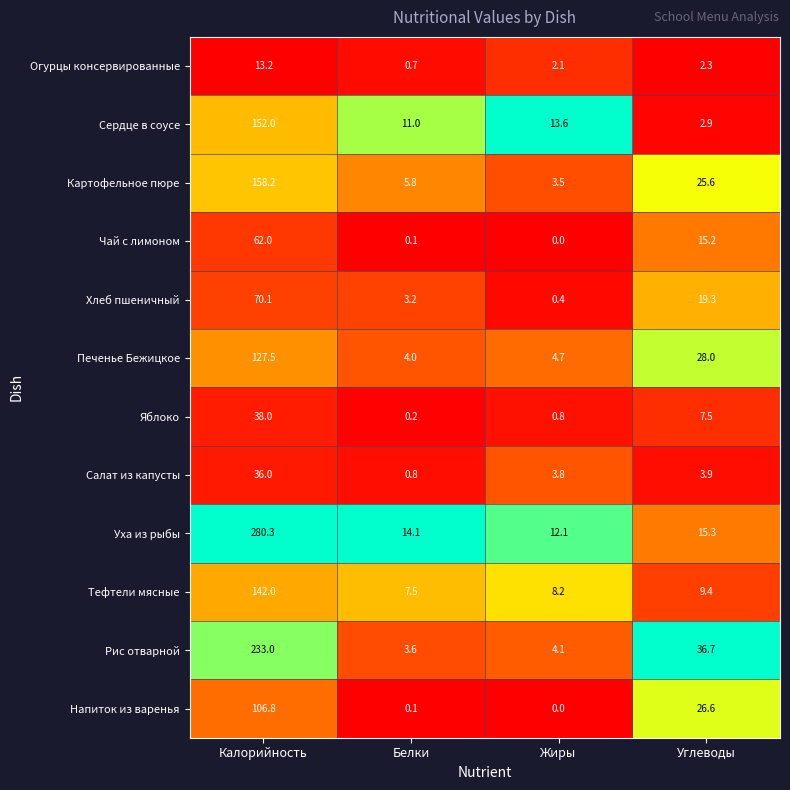

What is the highest value of the Уха из рыбы series?

280.3